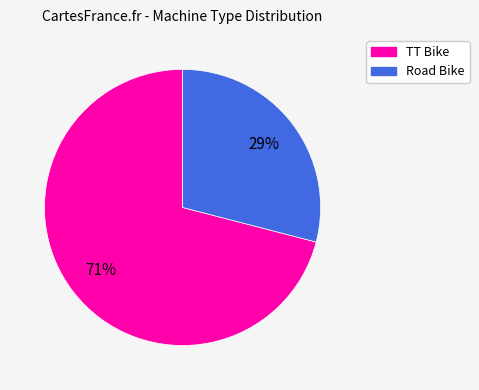

Does Road Bike represent more than half of the total?

No